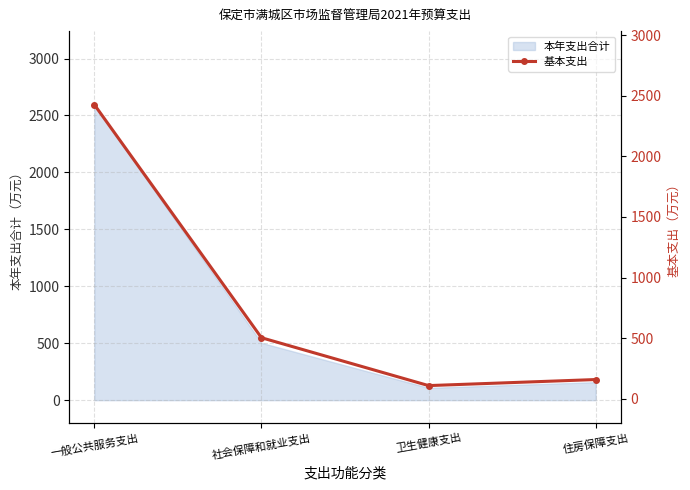

Reading left to right, extract all data points from this chart.

一般公共服务支出=2426.8	社会保障和就业支出=503.2	卫生健康支出=108.1	住房保障支出=158.0